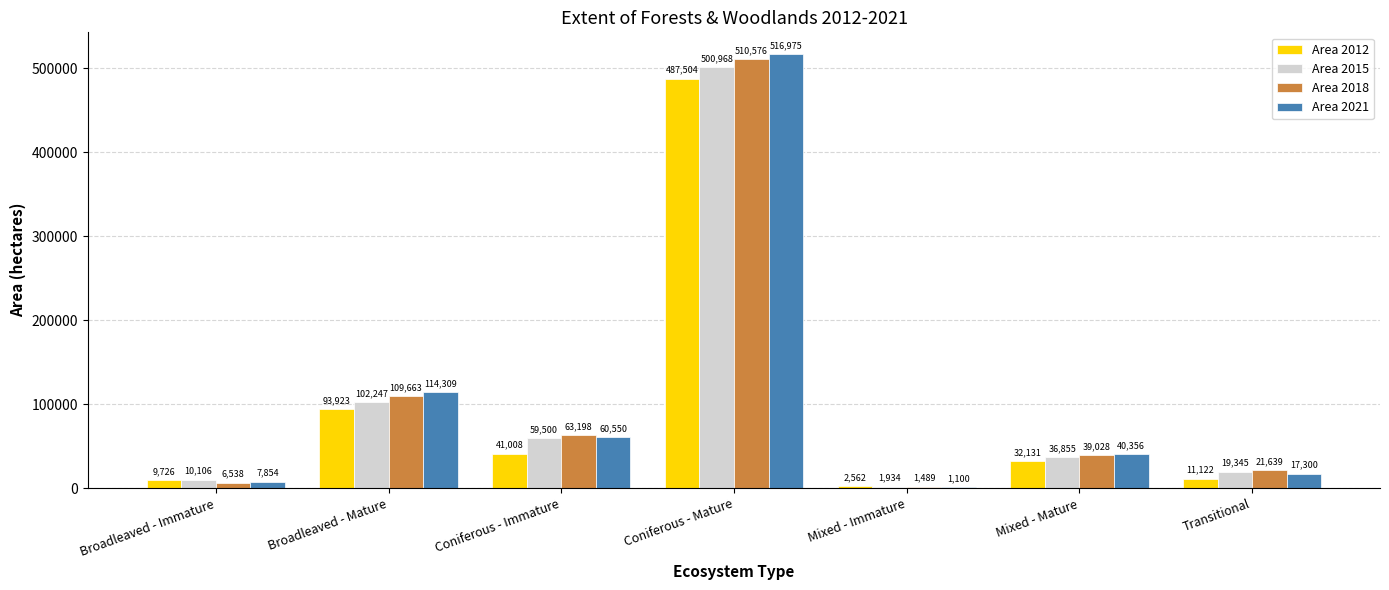

Which series has the widest spread of values?

Area 2021